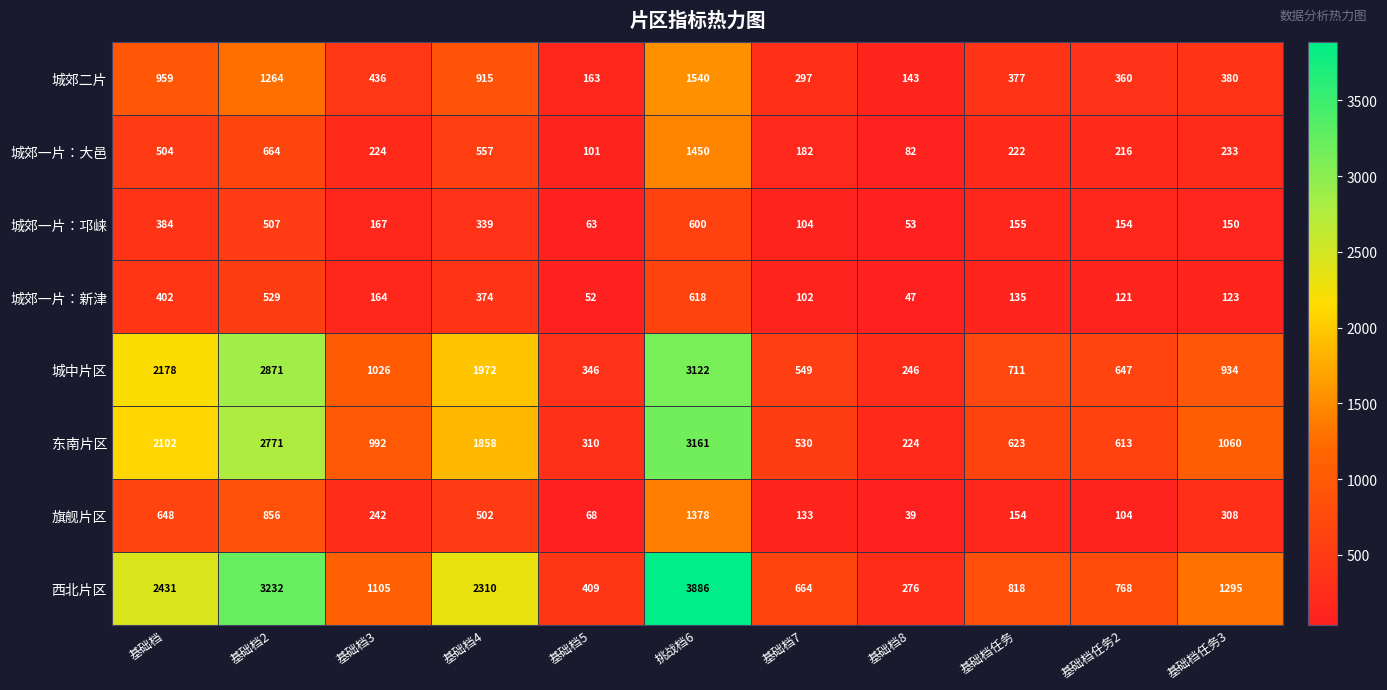

Where does the 城中片区 series first go above 934?

基础档